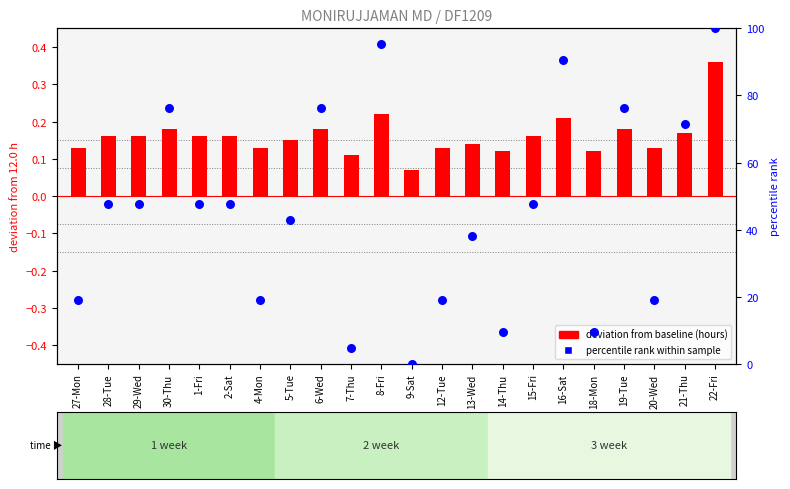

What is the total value across all series at 5-Tue?

43.0